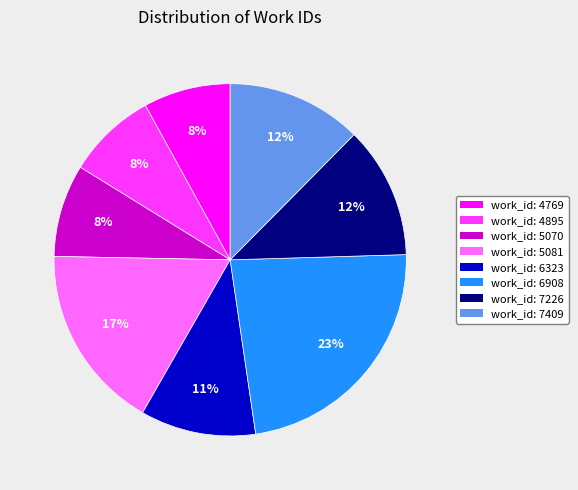

Does any single category account for the majority?

No